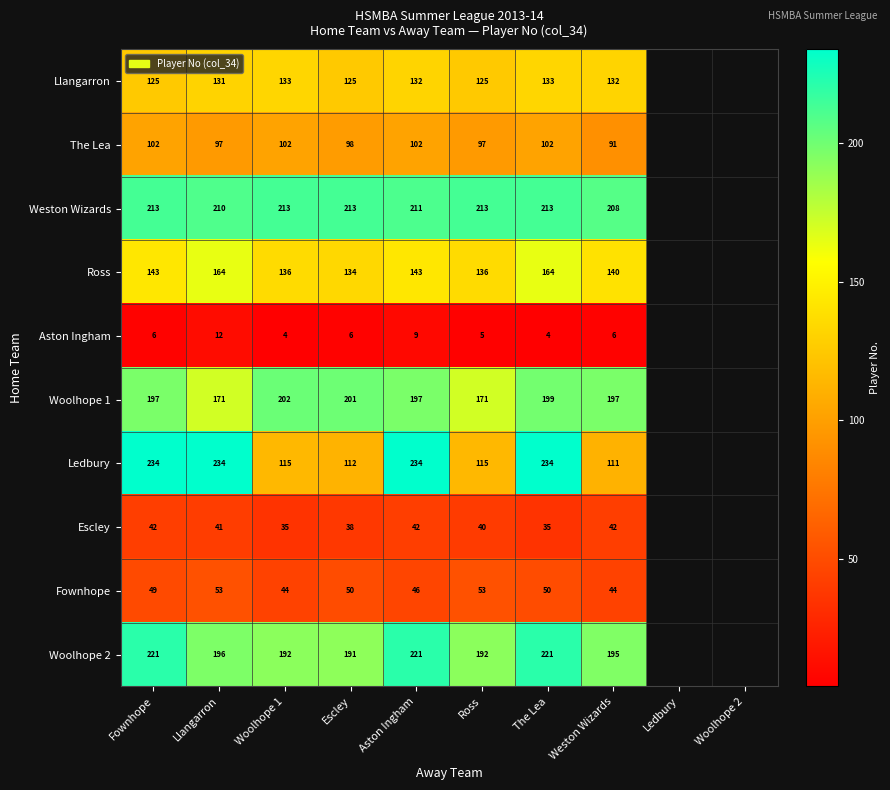

Is the value of Escley at Aston Ingham greater than the value of Ledbury at Weston Wizards?

No